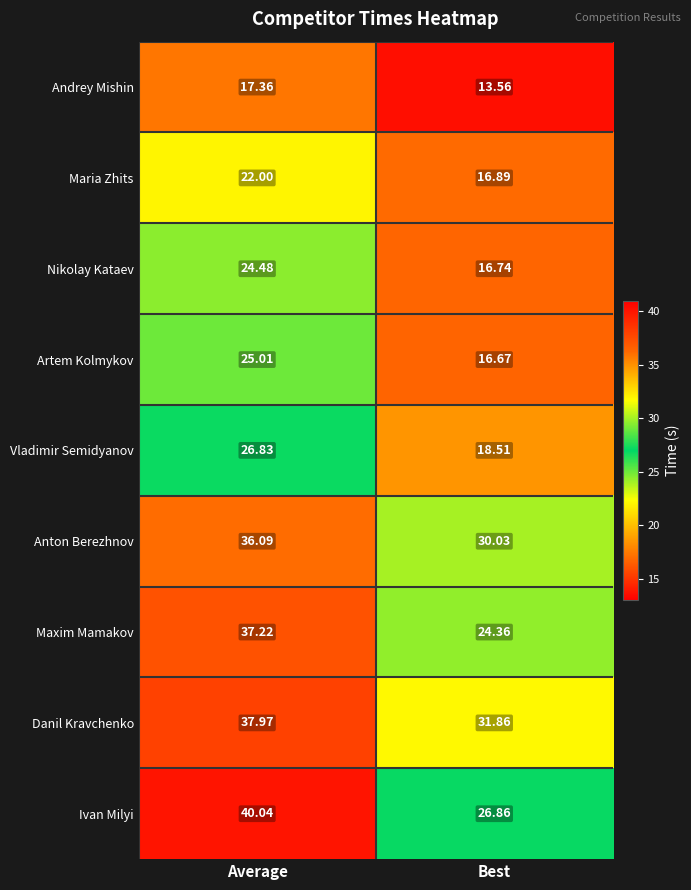

Which series has the widest spread of values?

Ivan Milyi